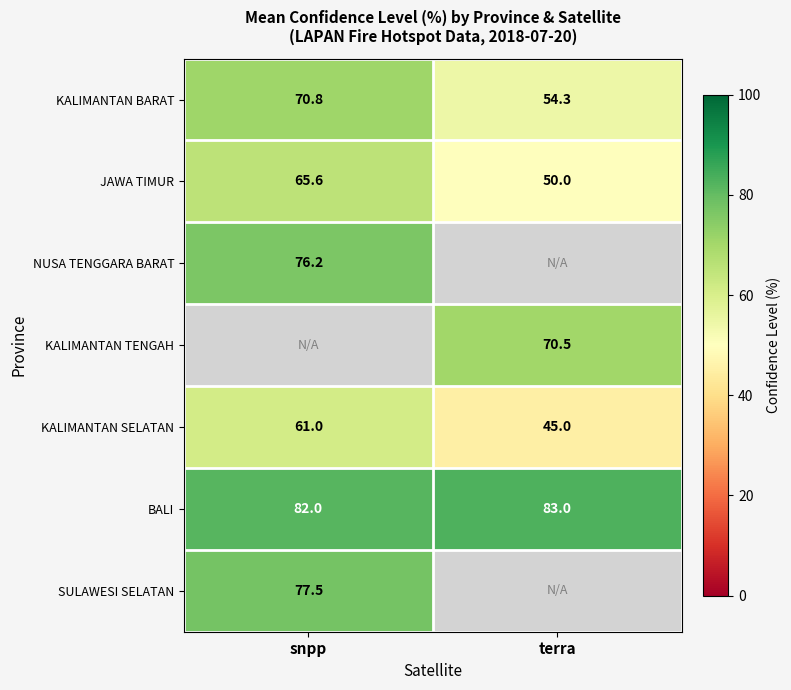

At how many categories does at least one series exceed 57?

2